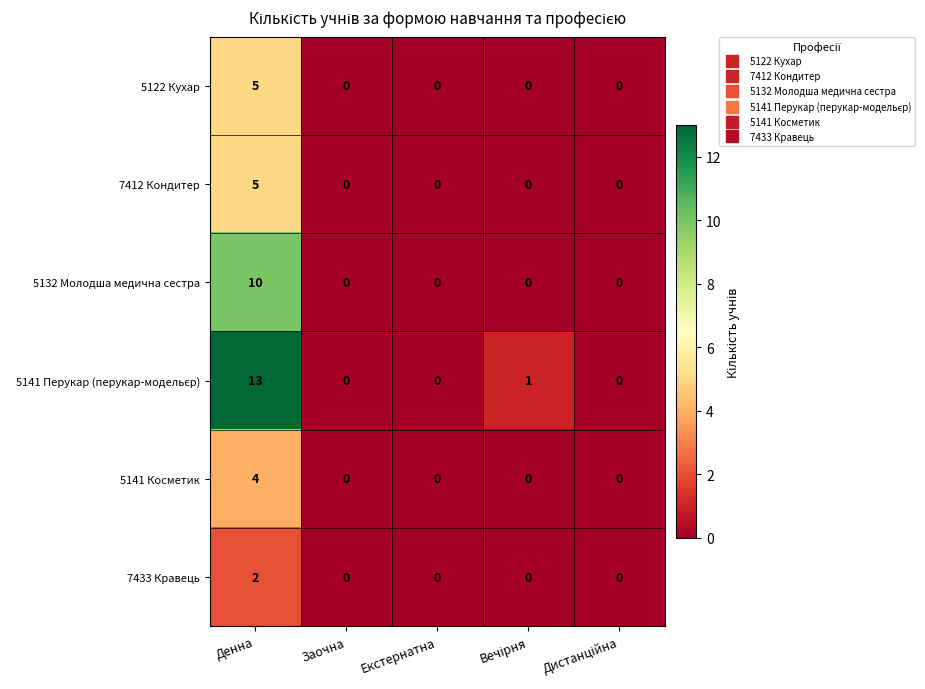

What is the difference between the maximum and minimum values in the 5132 Молодша медична сестра series?

10